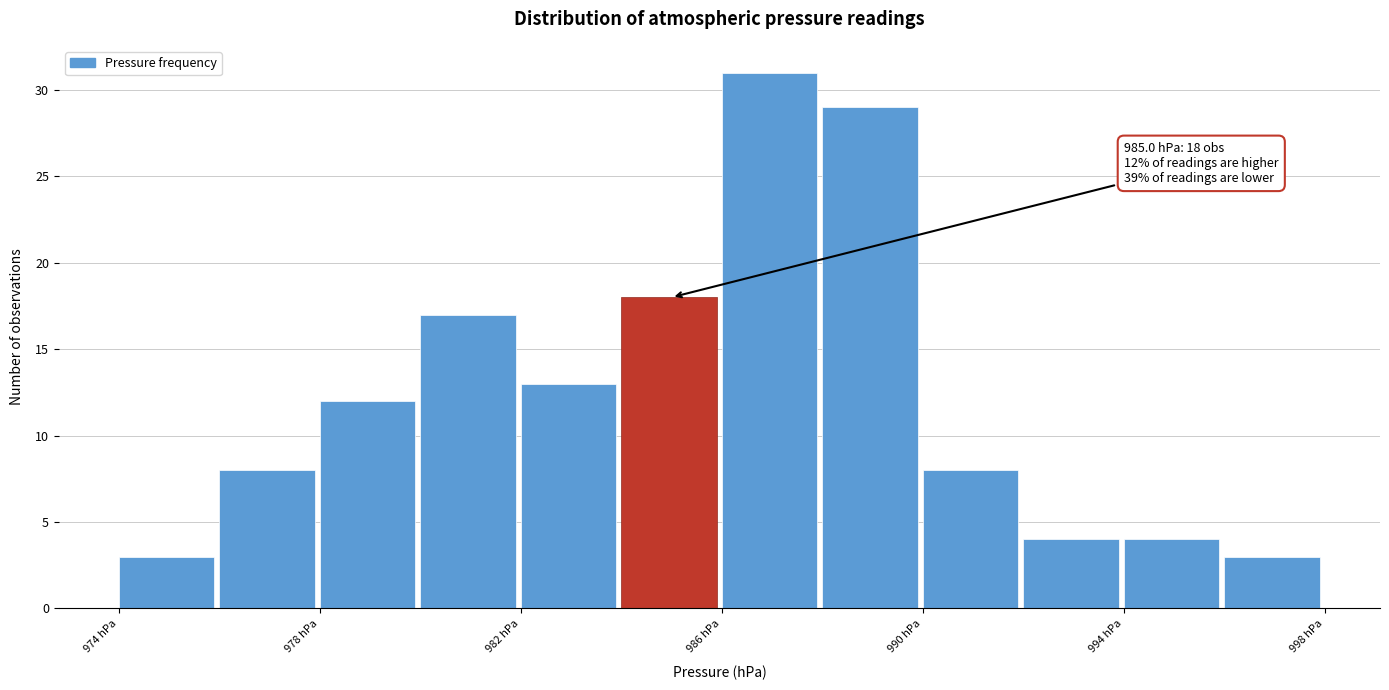

Over which range of the x-axis is the bar tallest?

986 to 988